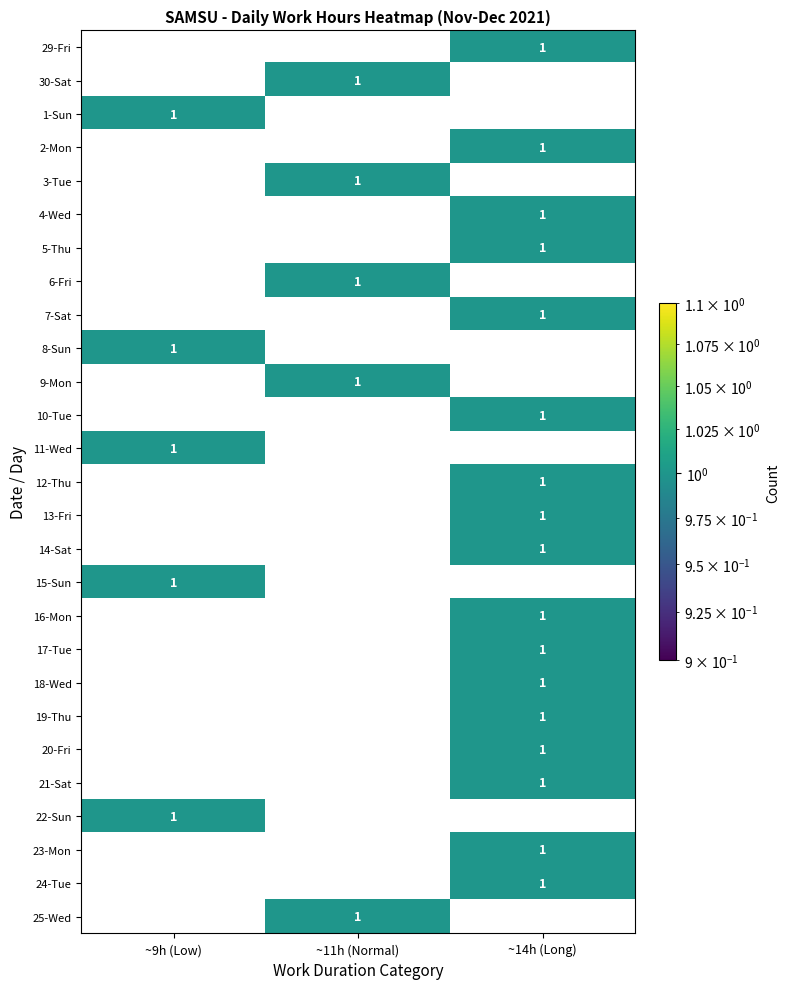

How many categories are shown in the chart?

3